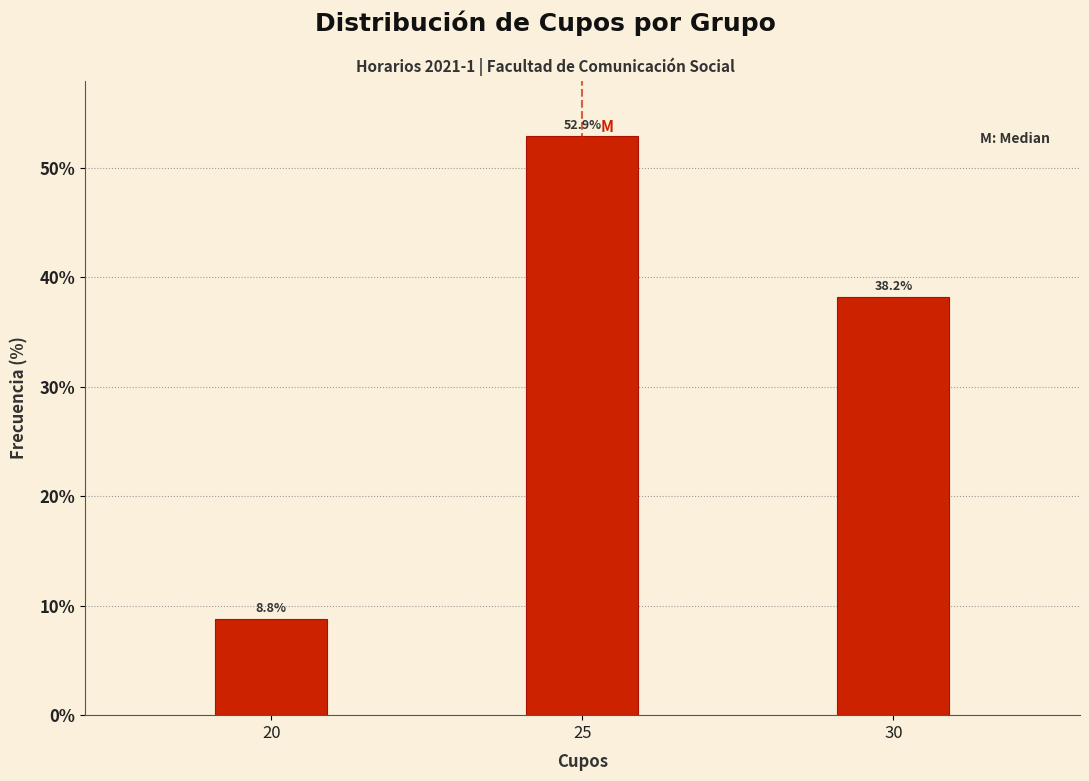

Reading right to left, extract all data points from this chart.

30=38.2	25=52.9	20=8.8